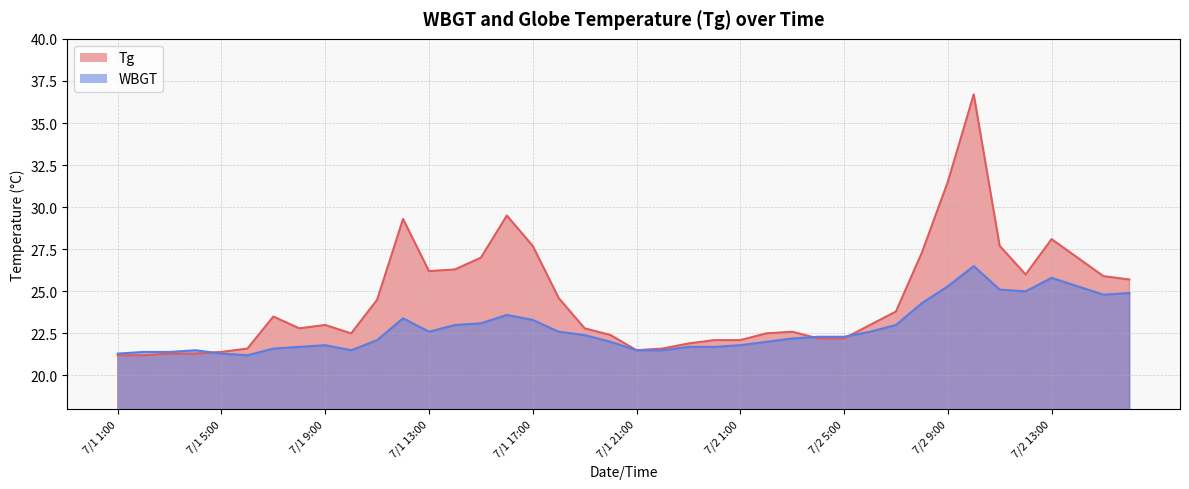

Where does the WBGT series first go above 22?

7/1 11:00